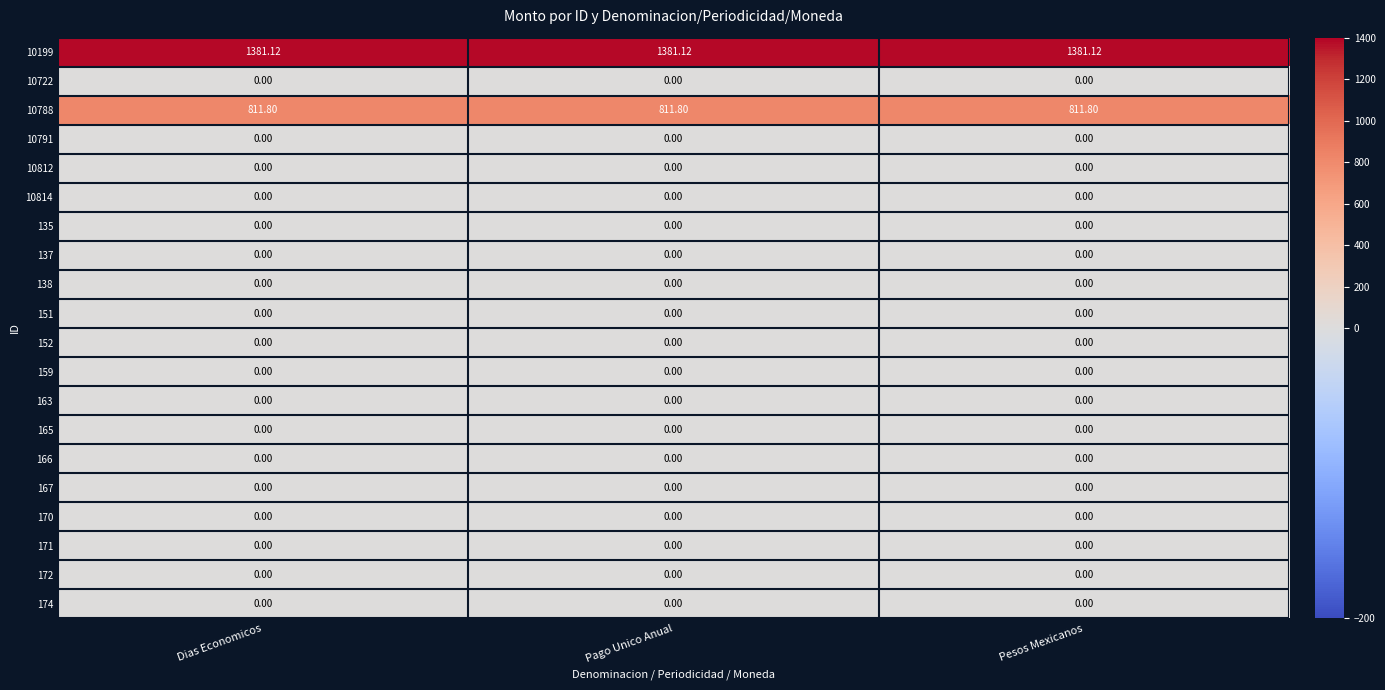

Which series has the largest total across all categories?

10199